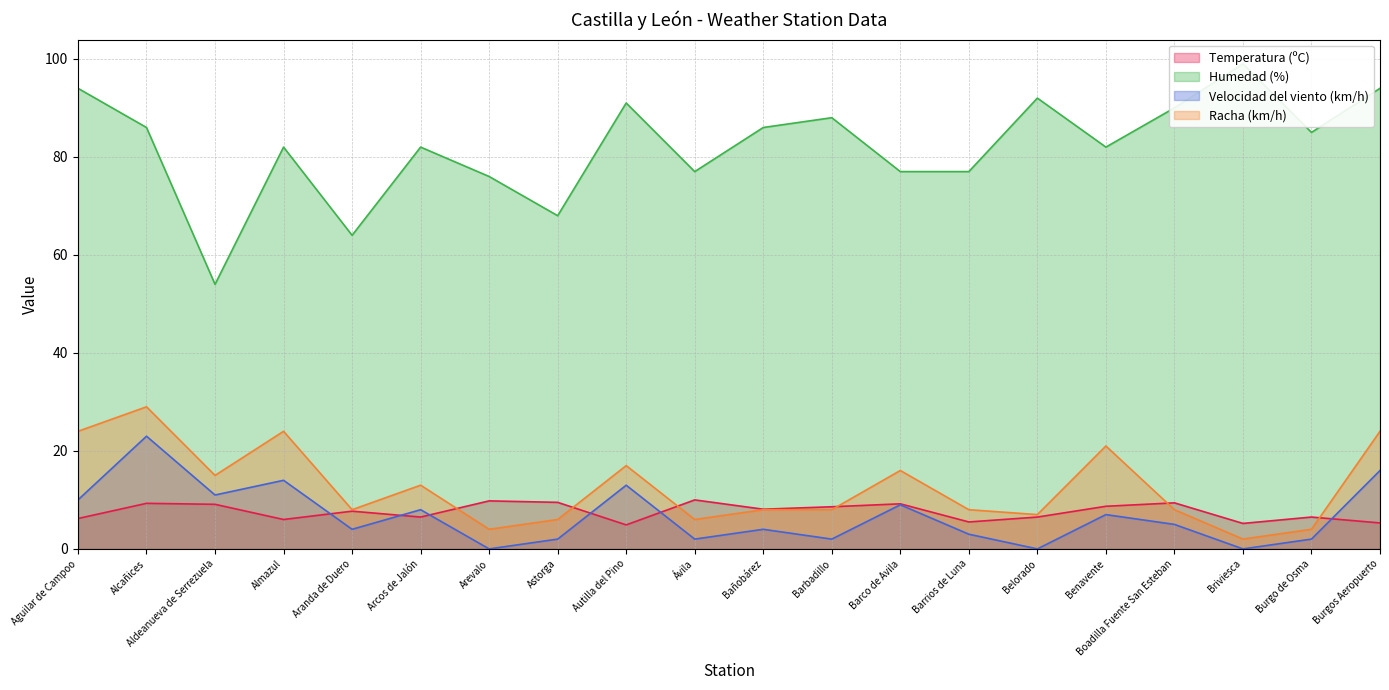

Which series has the widest spread of values?

Humedad (%)